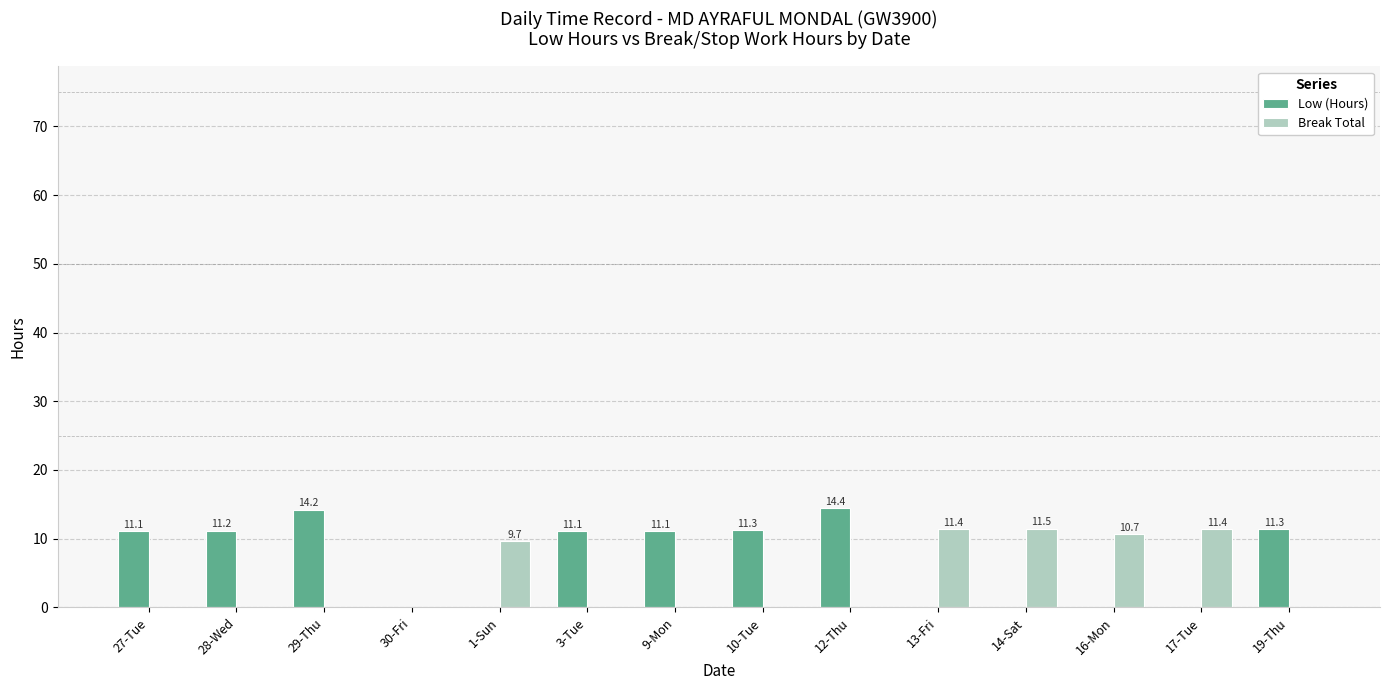

What is the total value across all series at 29-Thu?

14.2